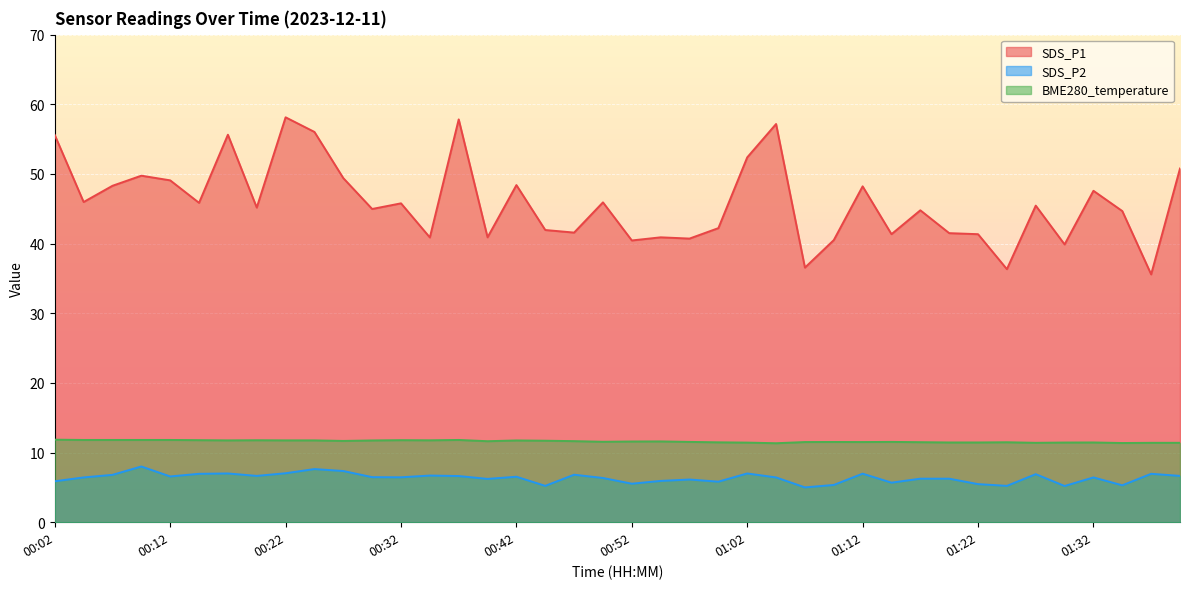

What is the difference between the second highest and second lowest values in the SDS_P1 series?

21.5